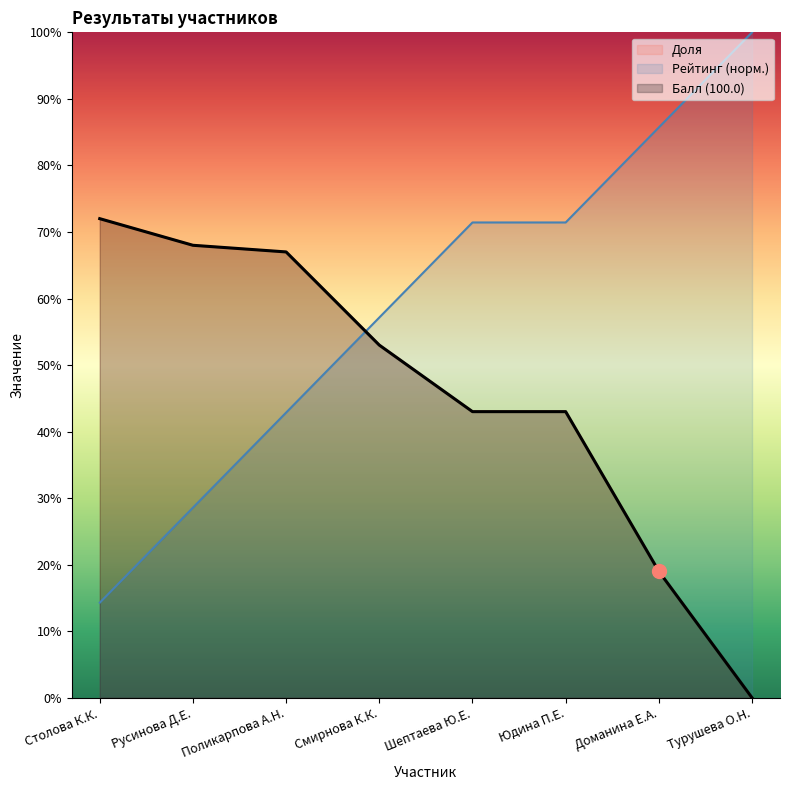

What is the value of the Рейтинг point at the 1st from the left?

14.3